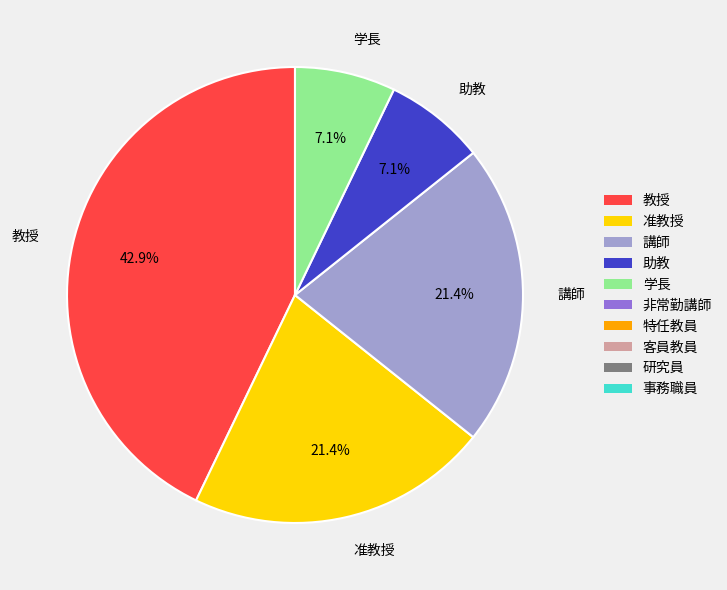

What is the ratio of the value at 講師 to the value at 教授?

0.5